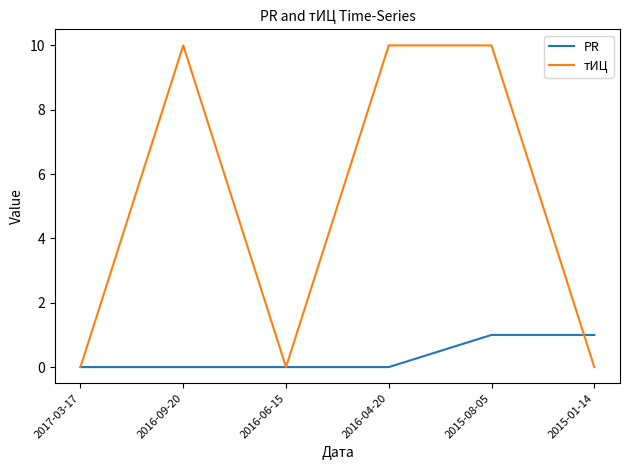

Rank the series by their maximum value, from lowest to highest.

PR, тИЦ